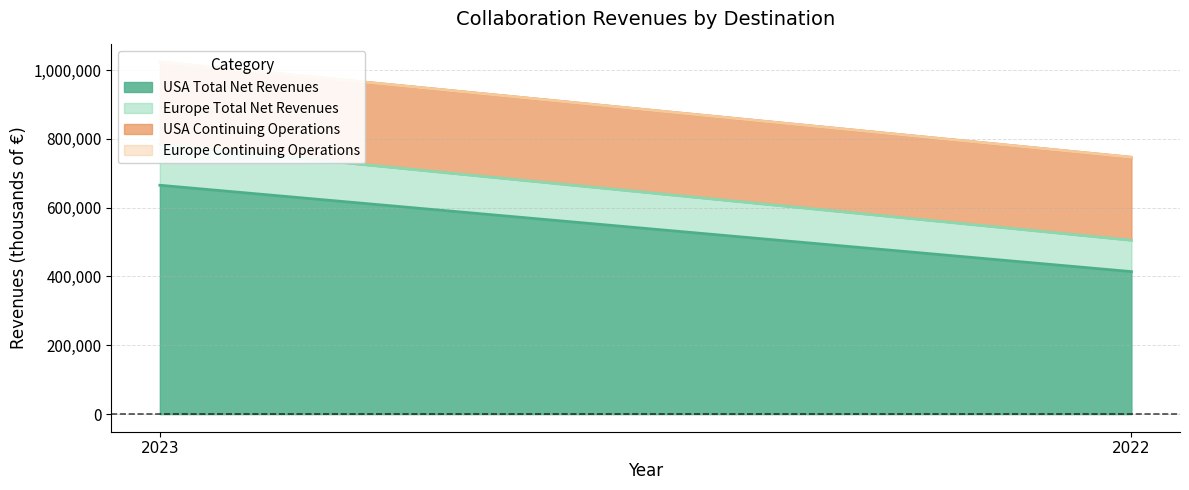

What is the maximum value shown in the chart?

665174